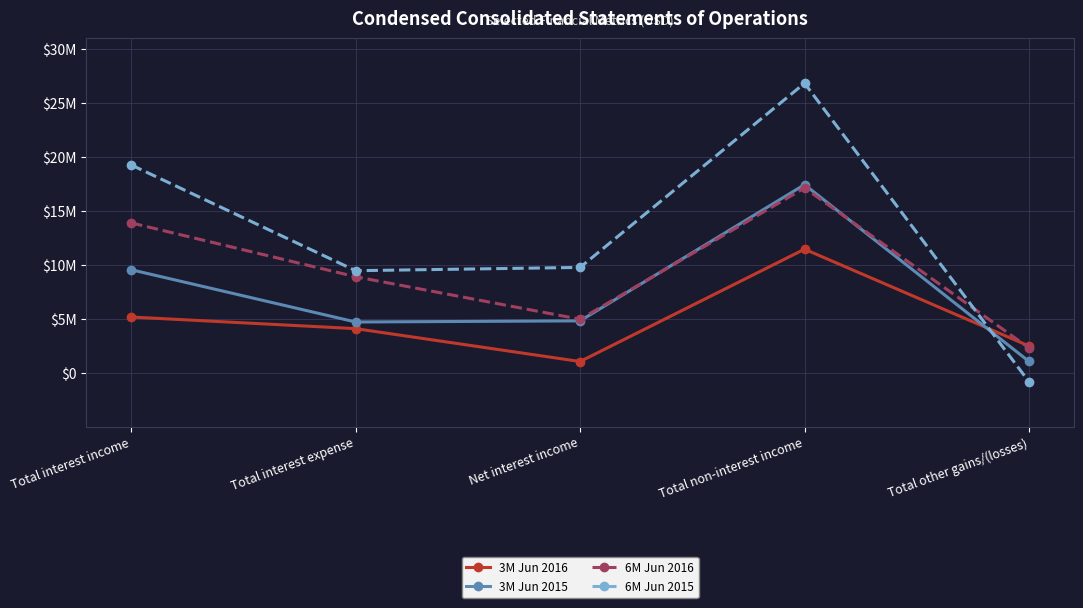

How many times do 6M Jun 2016 and 3M Jun 2015 cross each other?

2